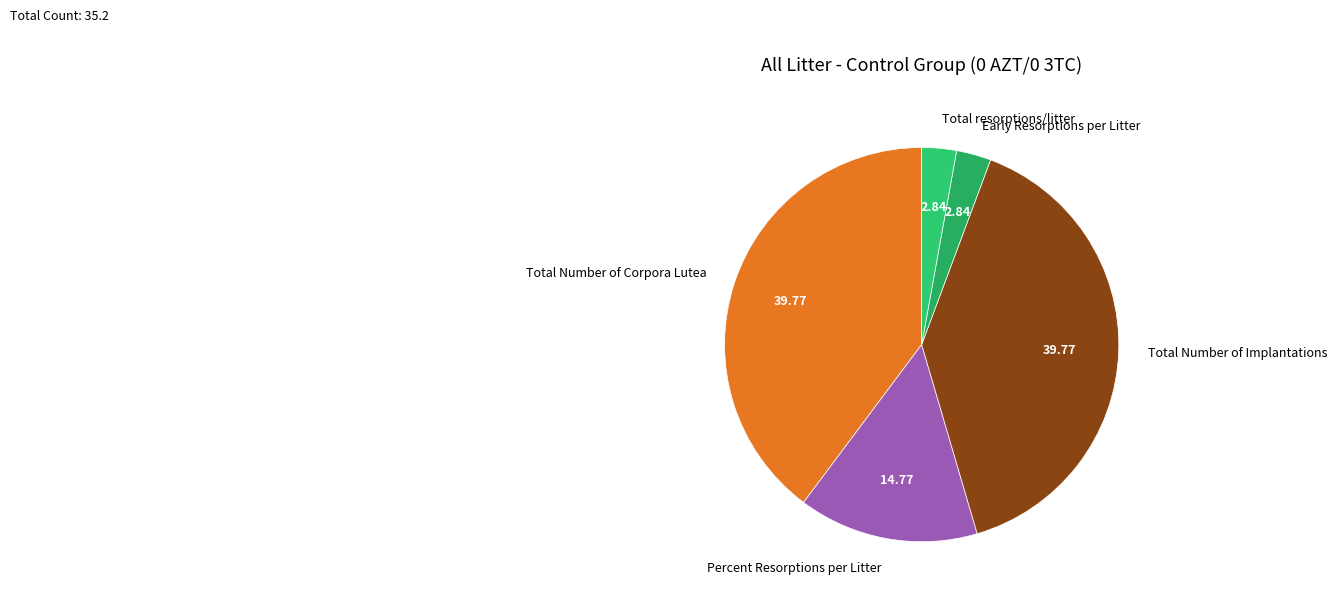

What is the ratio of the value at Early Resorptions per Litter to the value at Total Number of Corpora Lutea?

0.1